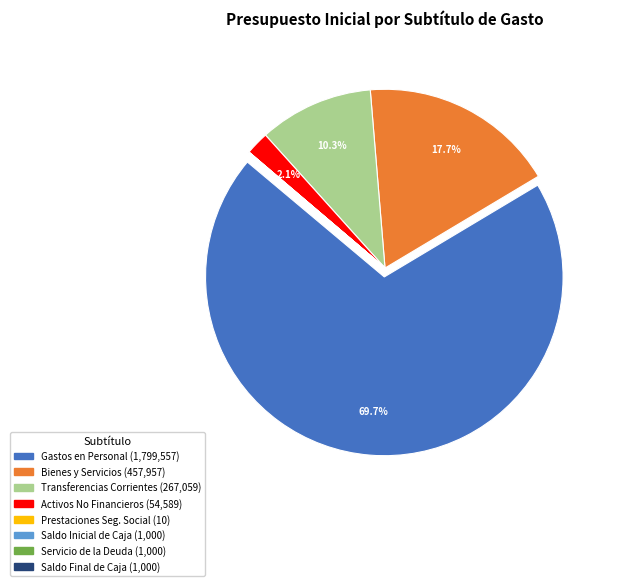

Is there a majority slice in this chart?

Yes